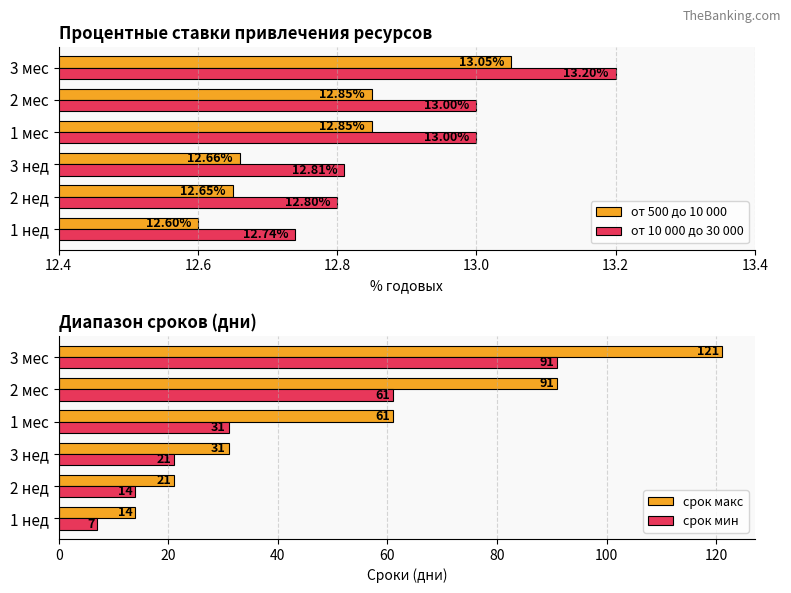

Is the value of от 500 до 10 000 at 2 нед greater than the value of от 10 000 до 30 000 at 2 нед?

No